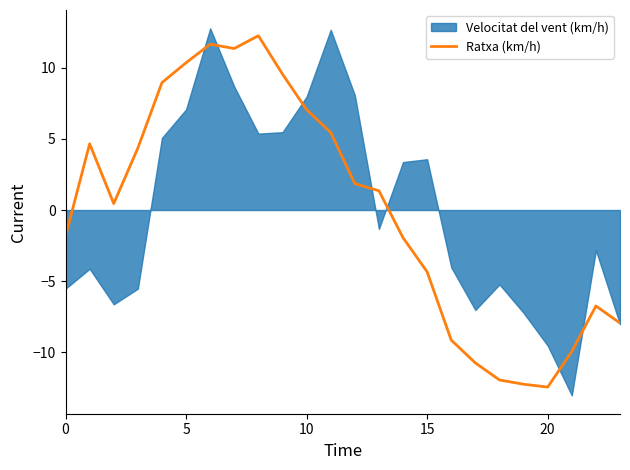

What is the minimum value for Ratxa (km/h)?

-12.4